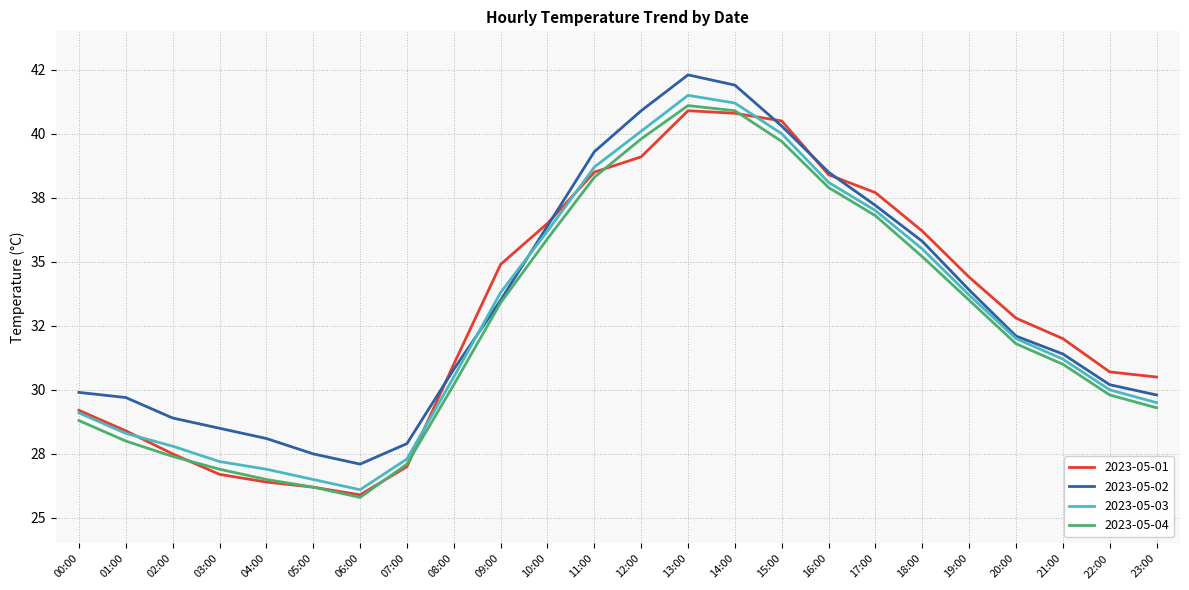

True or false: 2023-05-03 and 2023-05-04 intersect in this chart.

False